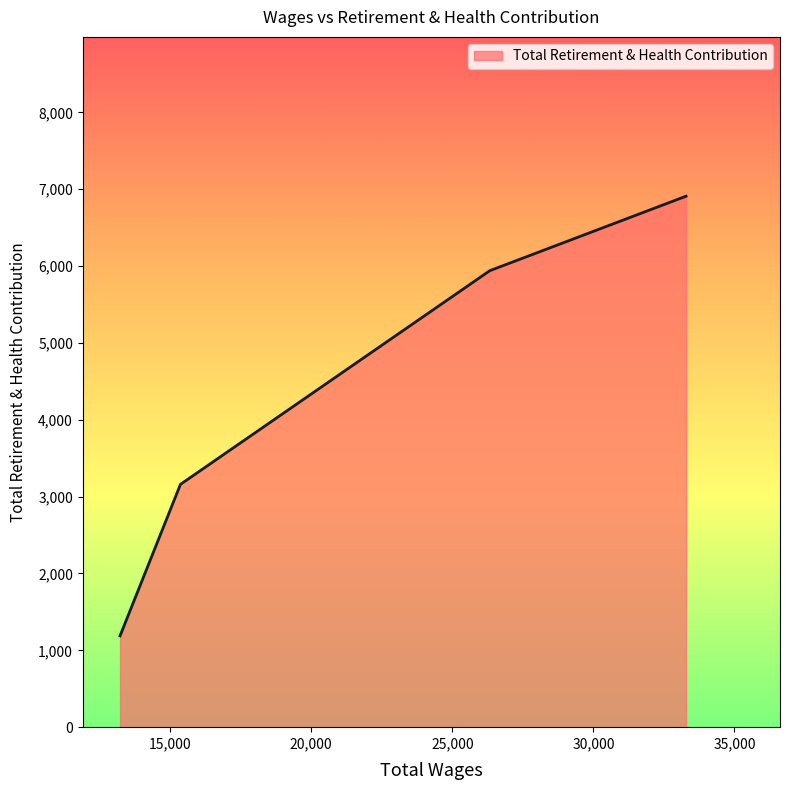

What is the minimum value shown in the chart?

1188